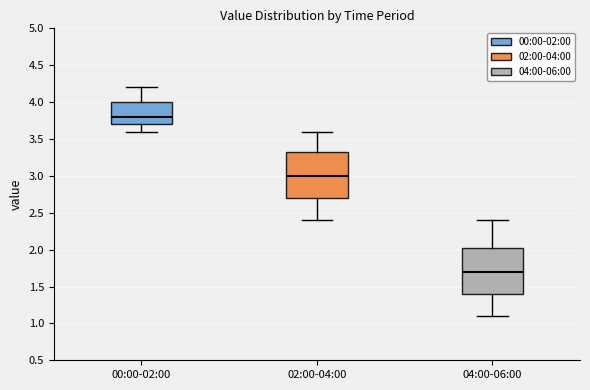

Where does the lower whisker of the box for 00:00-02:00 end on the y-axis? The values are not printed on the chart, so give them approximately, as read against the axis.

3.60